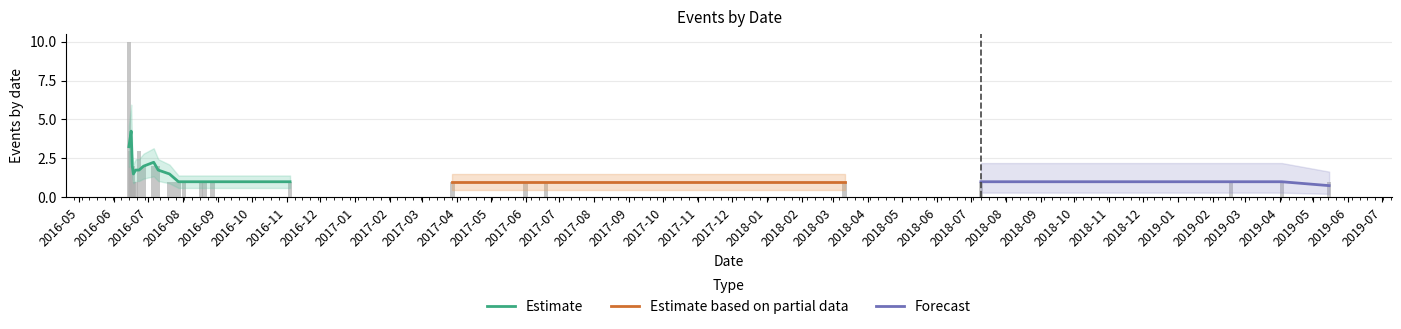

What value does the data have at 2016-11-04?

1